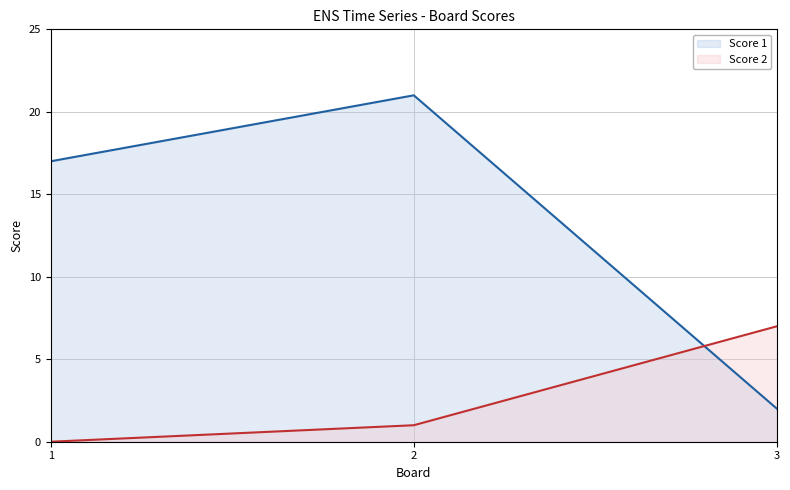

The Score 1 series shows 21 at 2. True or false?

True